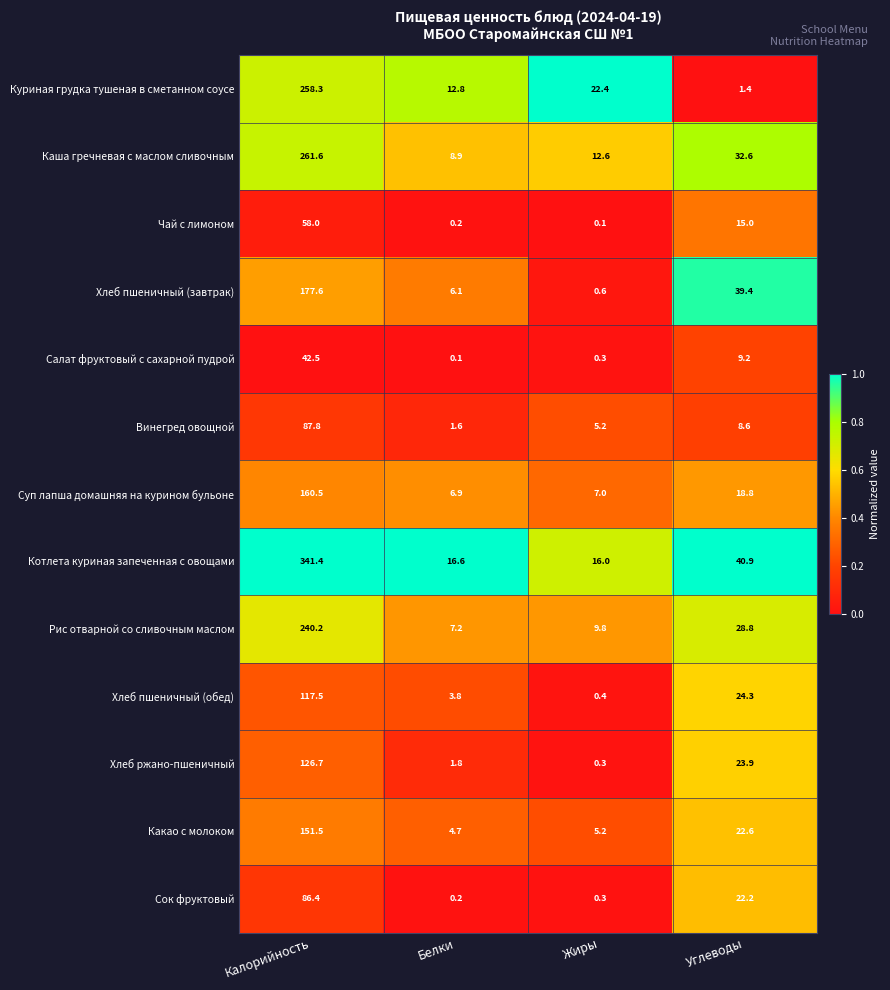

What is the sum of all Какао с молоком values?

184.0